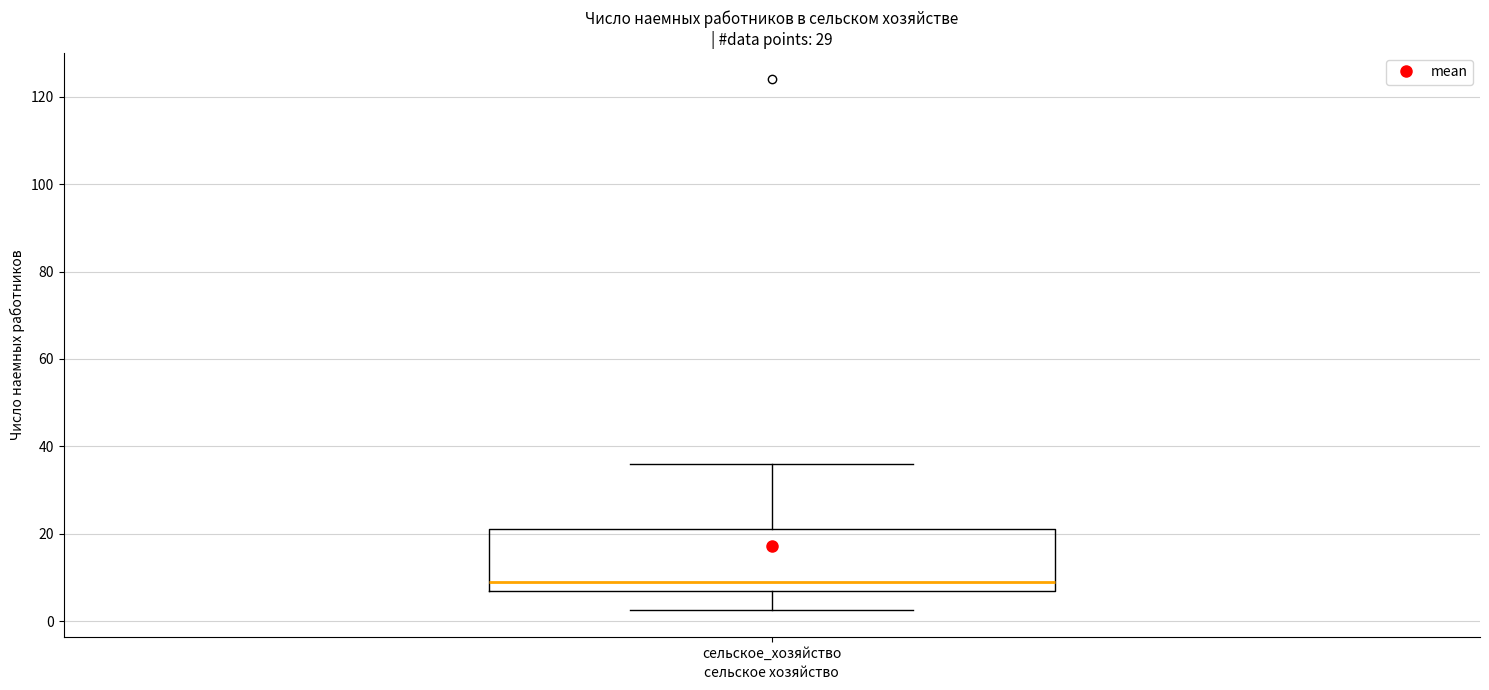

Transcribe this box plot: give where the median line is, the range the box spans, and where the two whiskers end, as read against the y-axis. The values are not printed on the chart, so give them approximately, as read against the axis.

median 10, box 8 to 22, whiskers 2 to 36